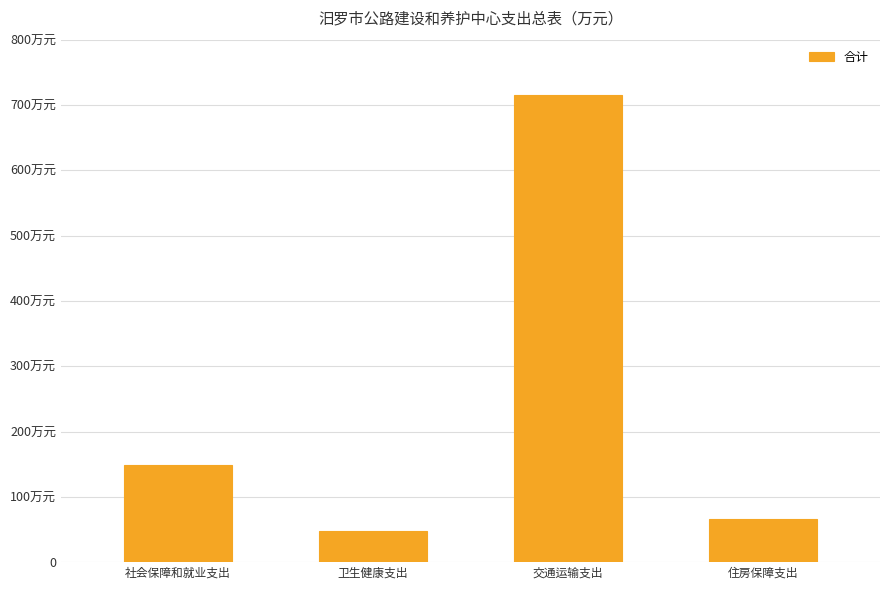

What is the maximum value shown in the chart?

714.8